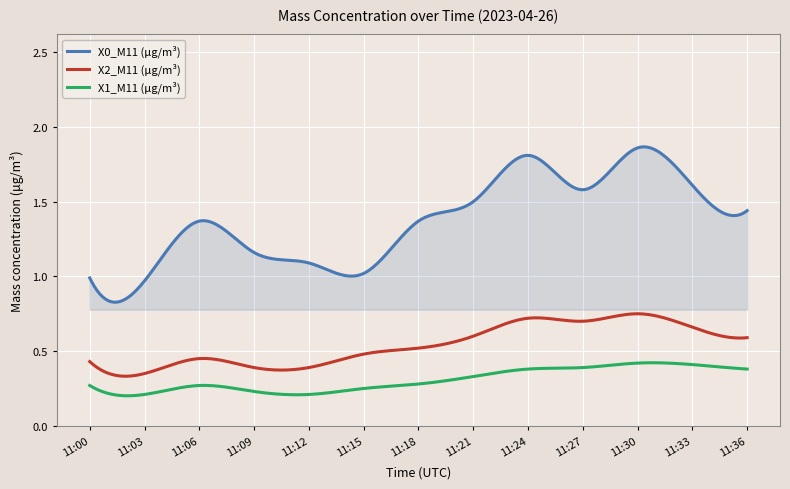

Is the value of X1_M11 (μg/m³) at 11:09 greater than the value of X0_M11 (μg/m³) at 11:21?

No